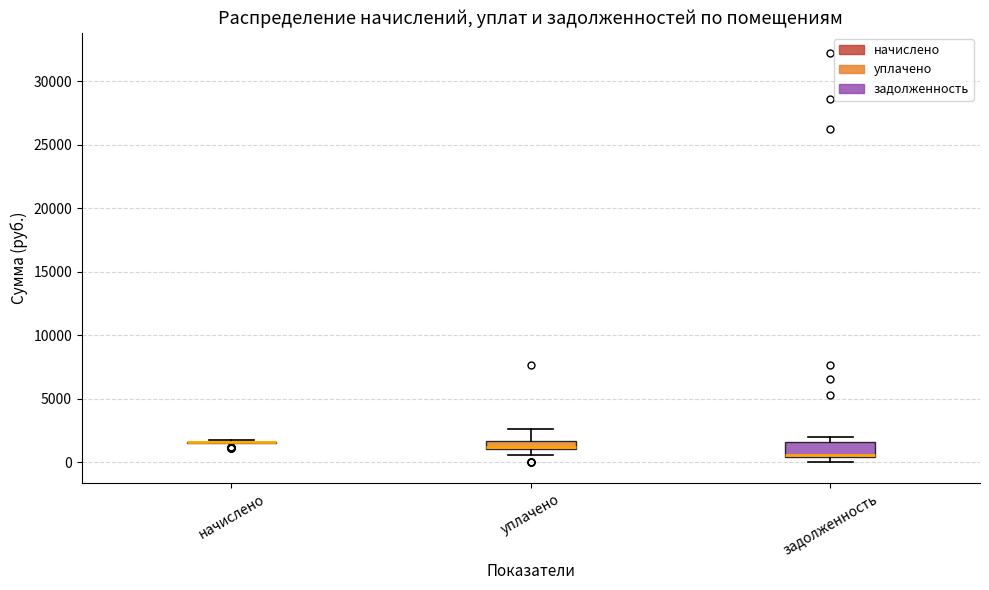

Where is the lower edge of the box for задолженность on the y-axis? The values are not printed on the chart, so give them approximately, as read against the axis.

500